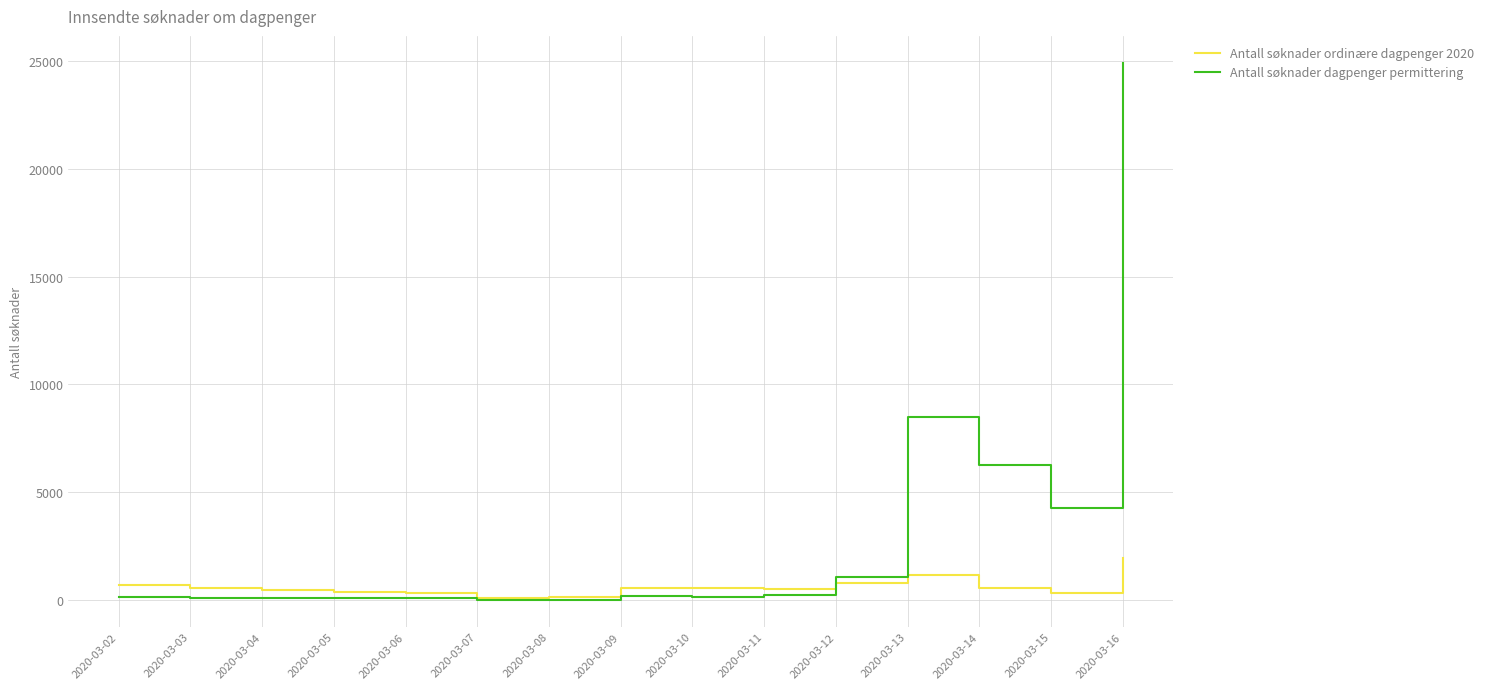

What is the approximate value of Antall søknader dagpenger permittering at 2020-03-16, to the nearest 10?

24900